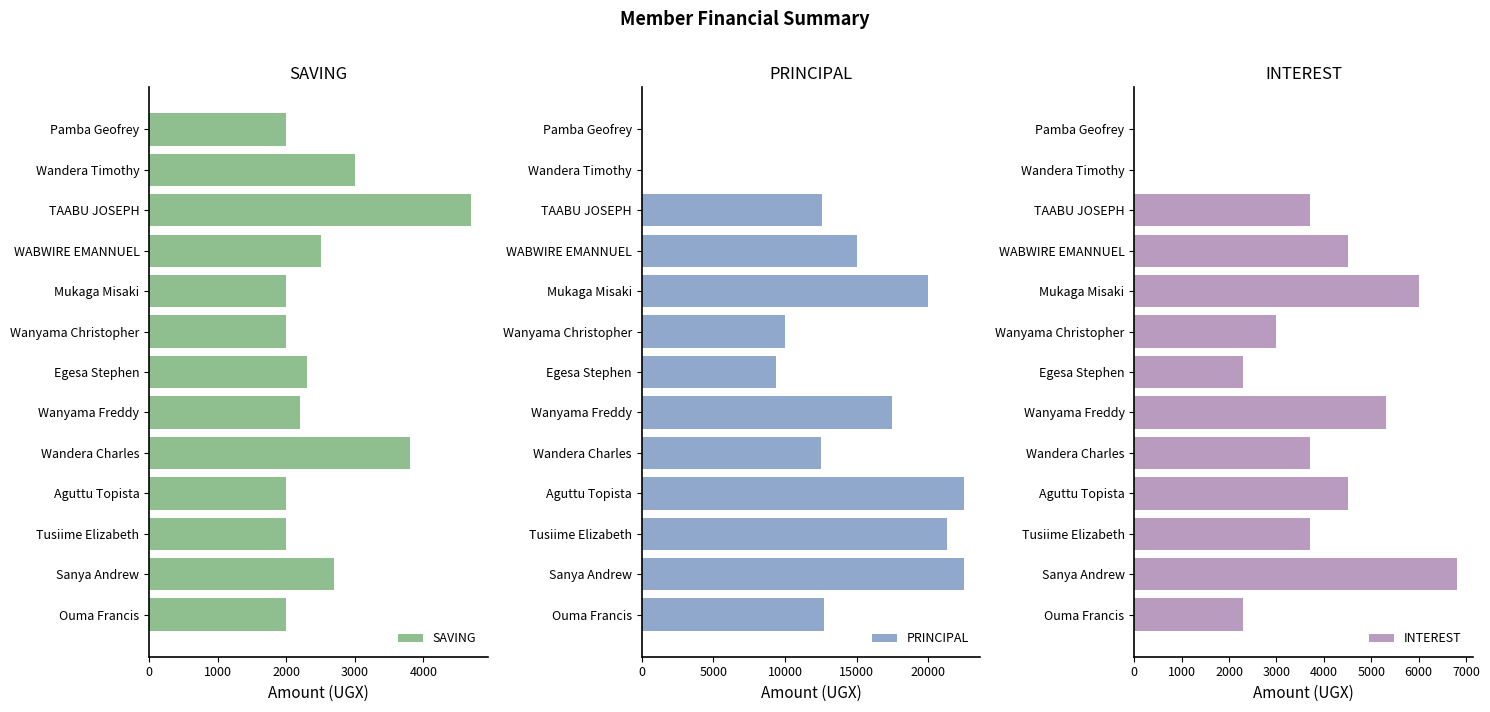

Is it true that SAVING equals 2000 at Pamba Geofrey?

True